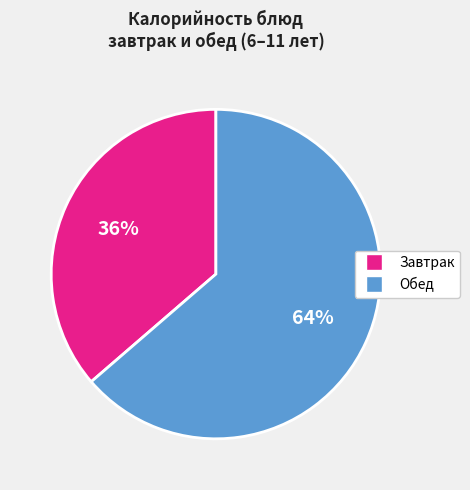

Does Обед represent more than half of the total?

Yes